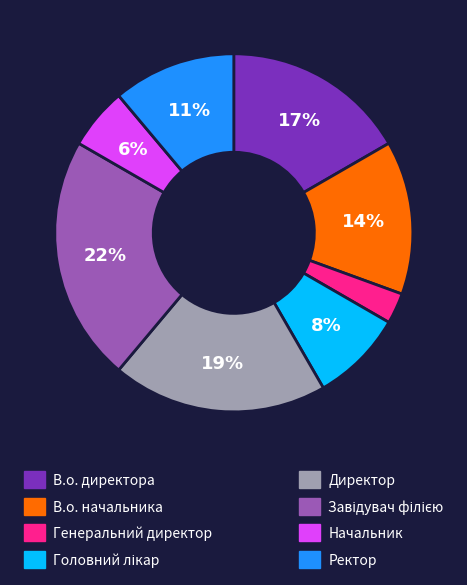

Is there any slice that represents more than half of the pie?

No